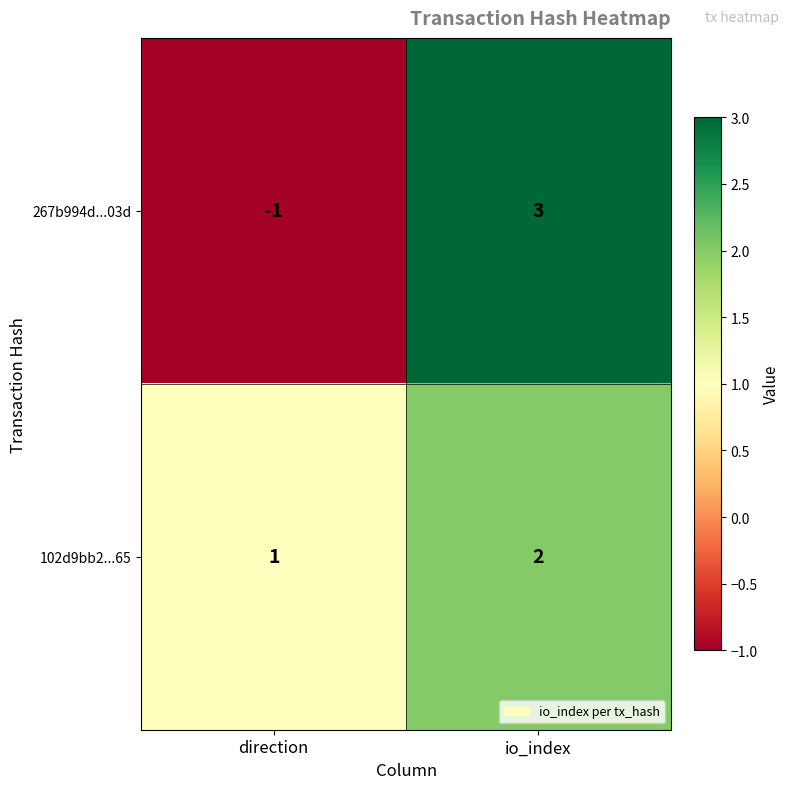

Which series has the widest spread of values?

267b994d...03d